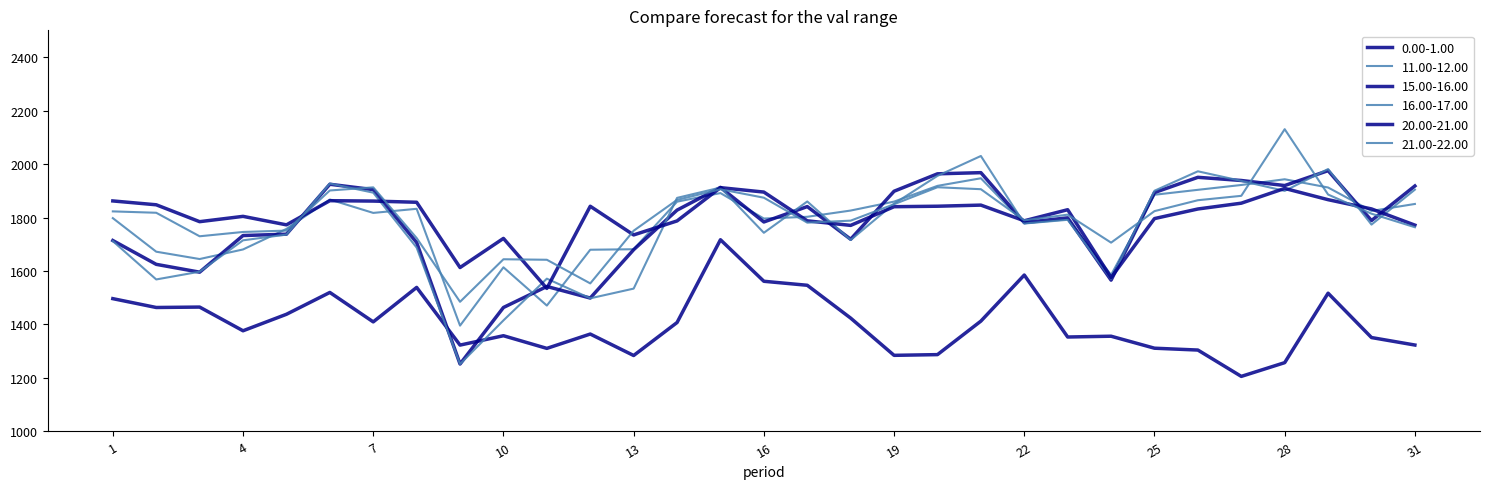

How many lines are shown in the chart?

6